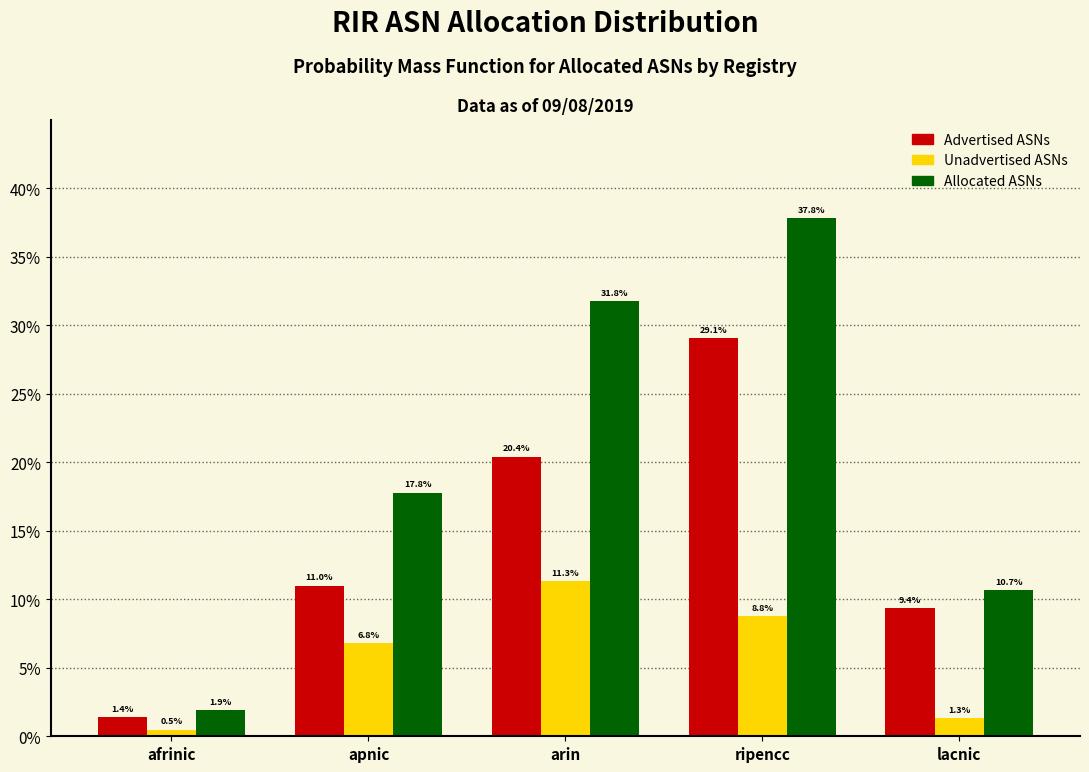

What are all the series names shown in the legend?

Advertised ASNs, Unadvertised ASNs, Allocated ASNs